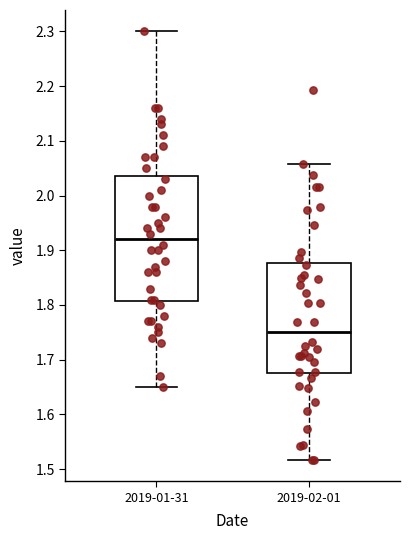

Which box's median line is the lowest?

2019-02-01